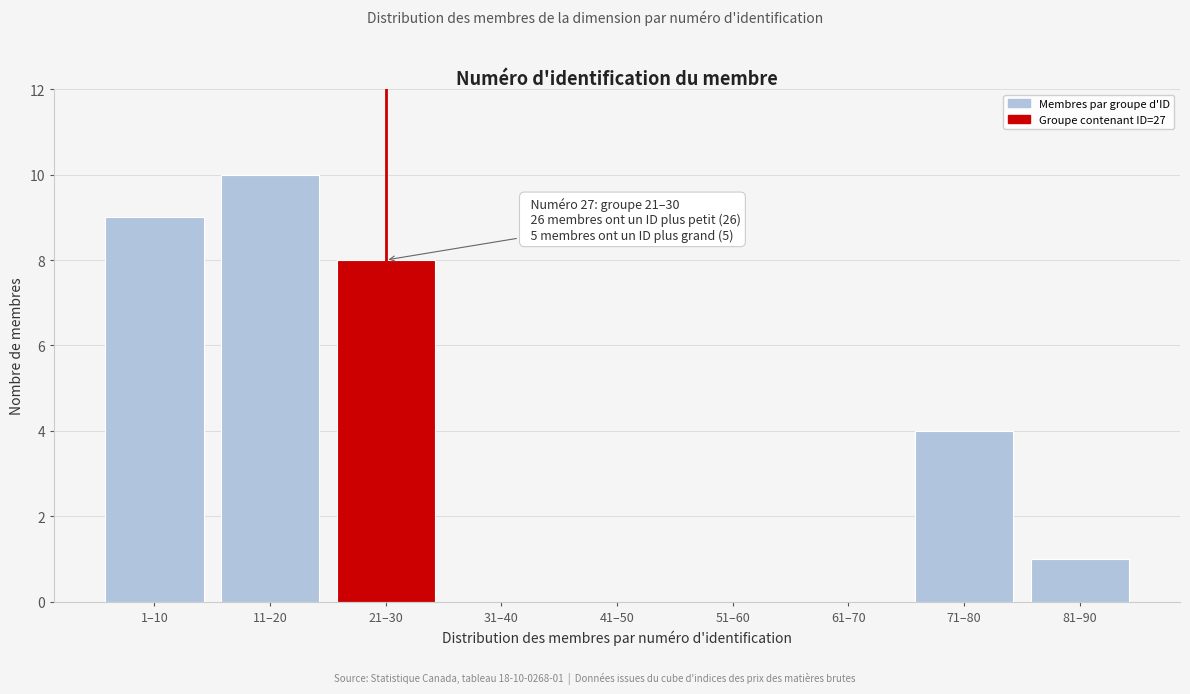

Reading left to right, what are all the values shown in this chart?

1–10=9	11–20=10	21–30=8	31–40=0	41–50=0	51–60=0	61–70=0	71–80=4	81–90=1